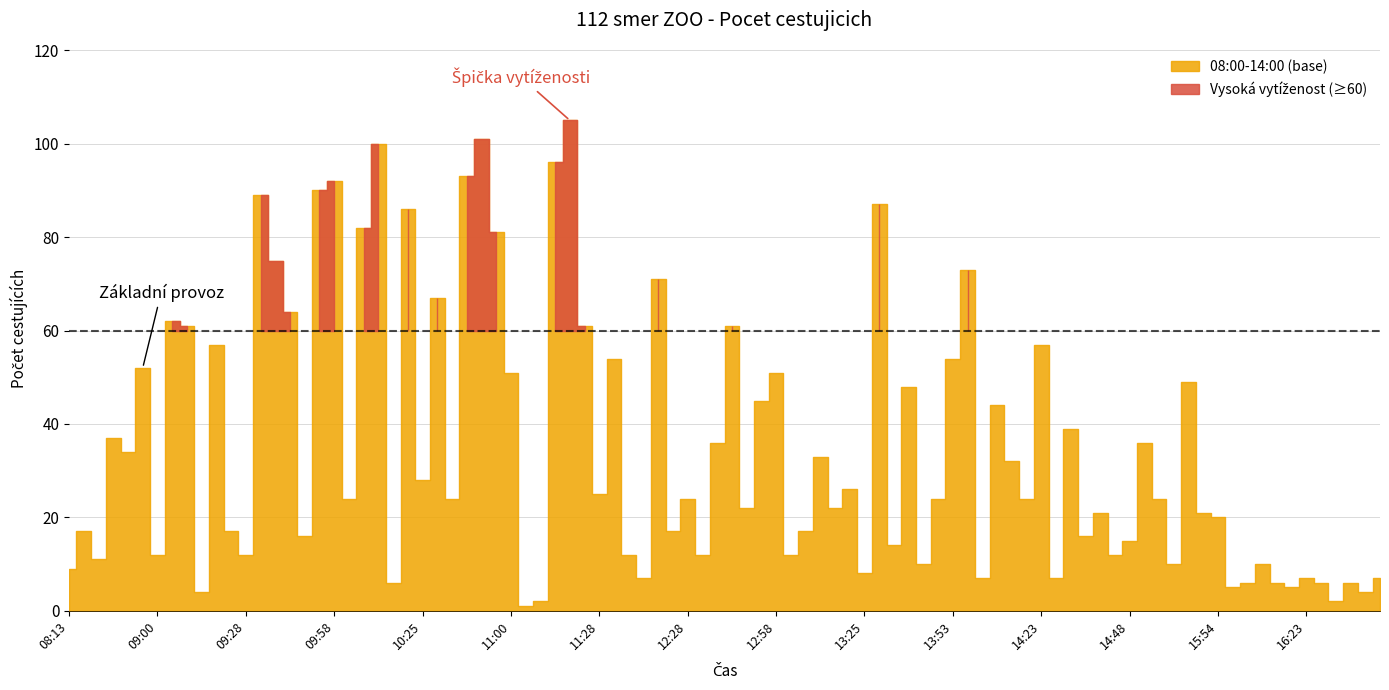

How many data points in 10:00-14:00 are less than 25?

15